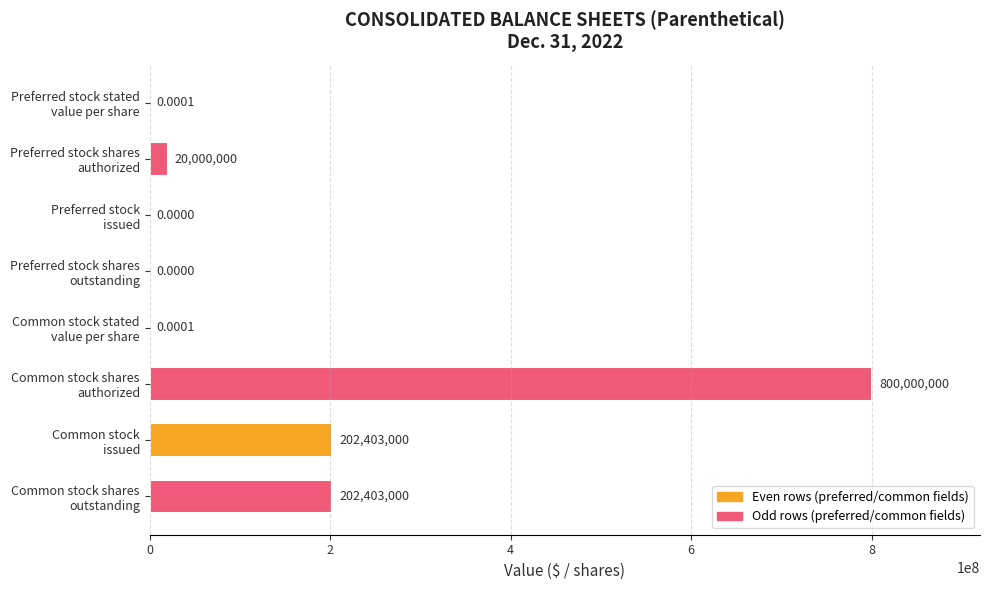

At which category does the chart reach its peak across all series?

Common stock shares
authorized